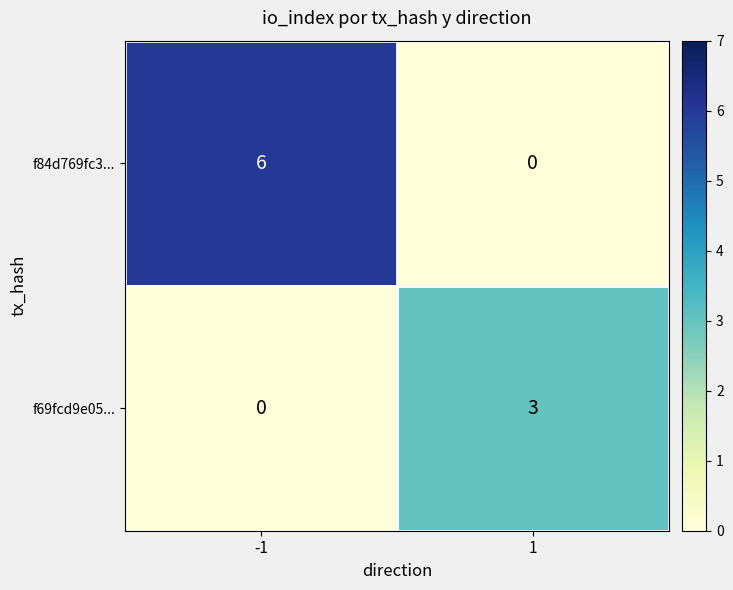

What is the sum of all f69fcd9e05... values?

3